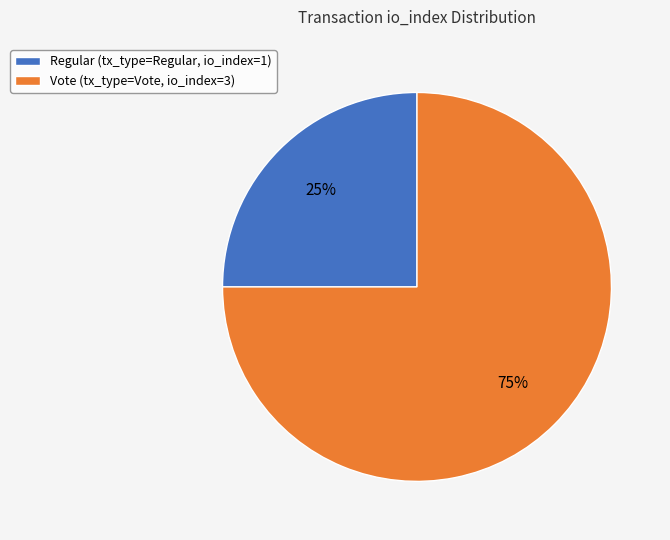

The Regular (tx_type=Regular, io_index=1) slice represents 31% of the pie. True or false?

False